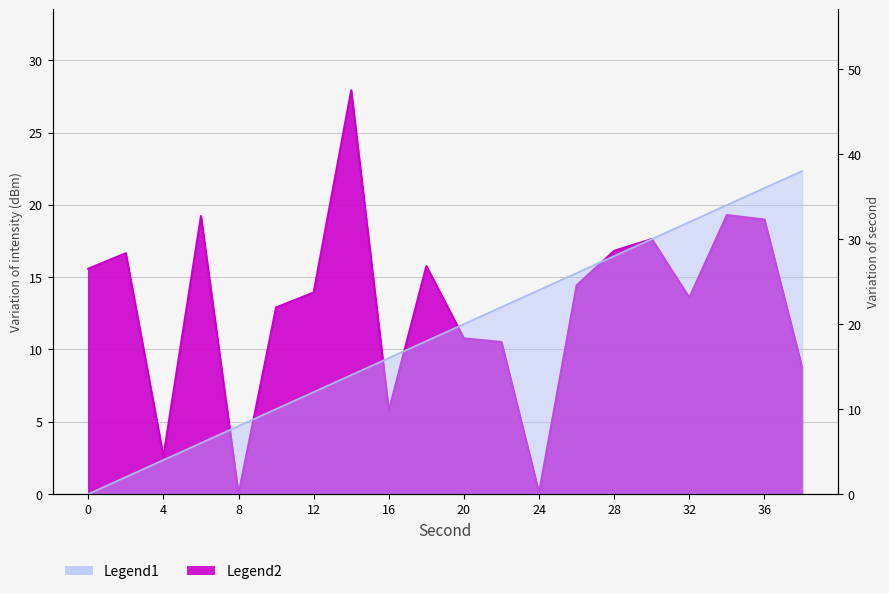

Is it true that intensity(dBm) equals 17.6 at 30?

True